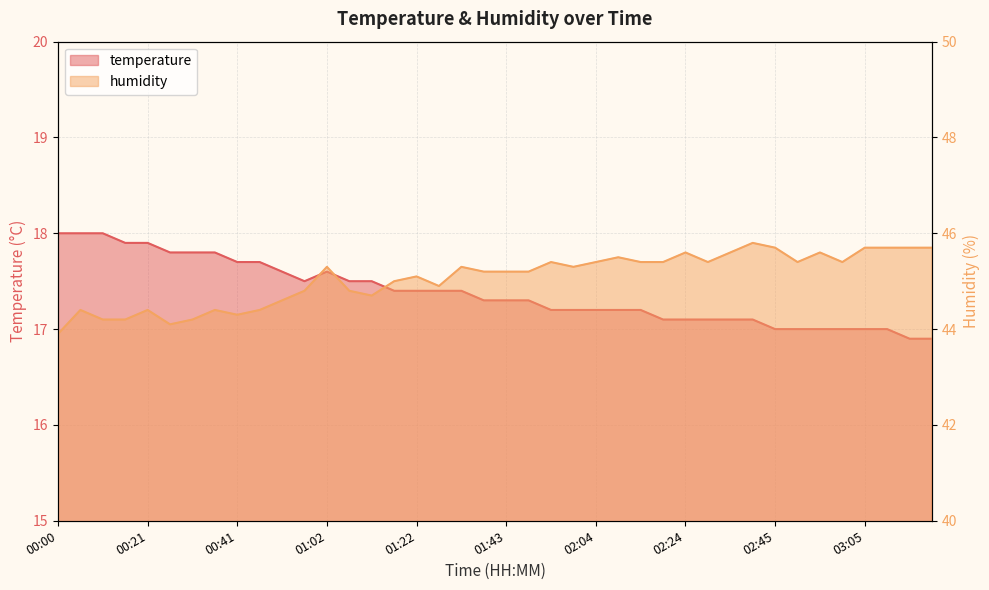

At 00:31, list the series in order from smallest to largest.

temperature, humidity